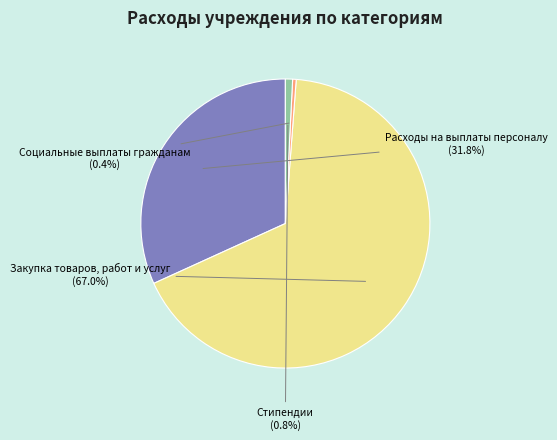

The Стипендии slice represents 11% of the pie. True or false?

False